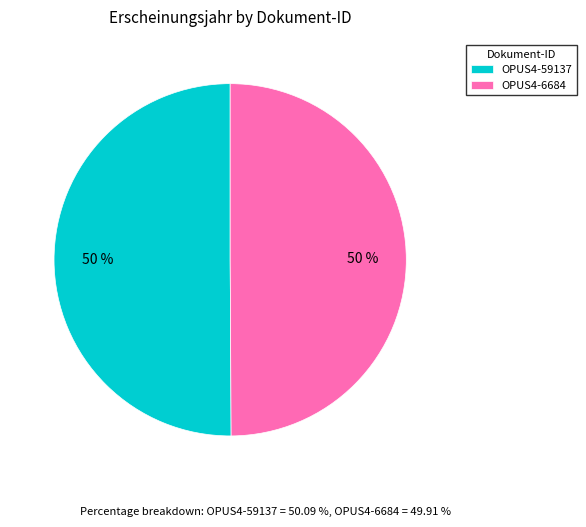

To the nearest percent, what is the combined percentage of OPUS4-6684 and OPUS4-59137?

100%